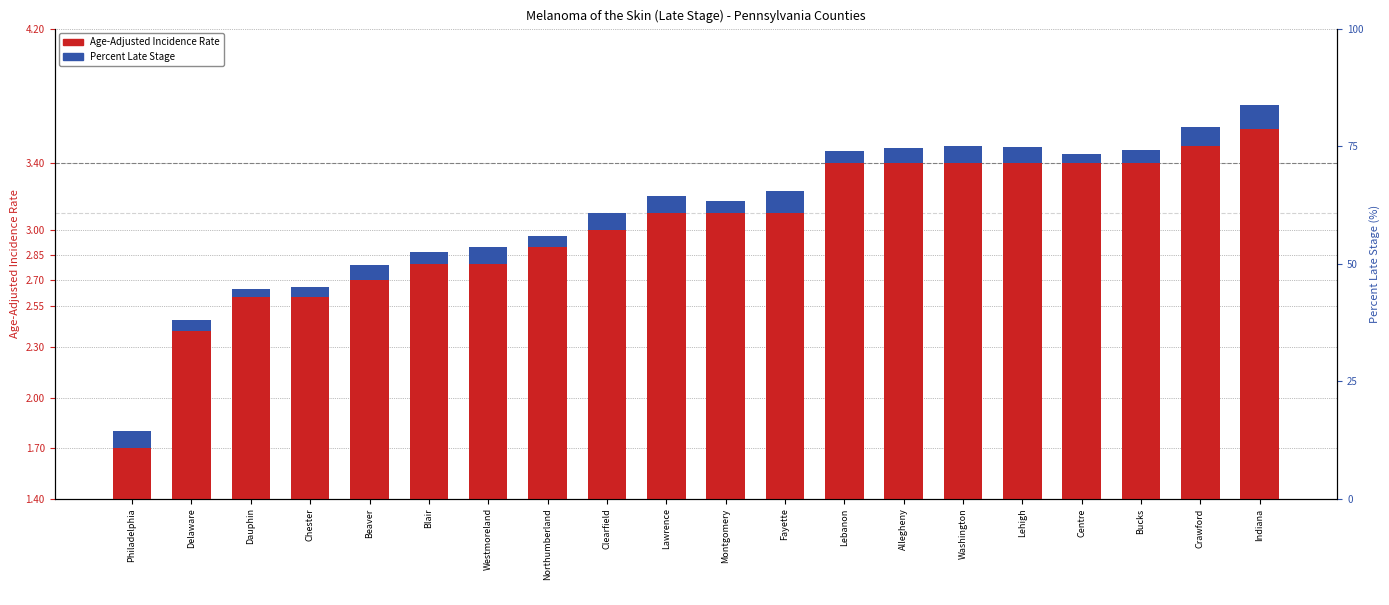

What is the sum of the Percent Late Stage values at Blair and Montgomery?

0.1